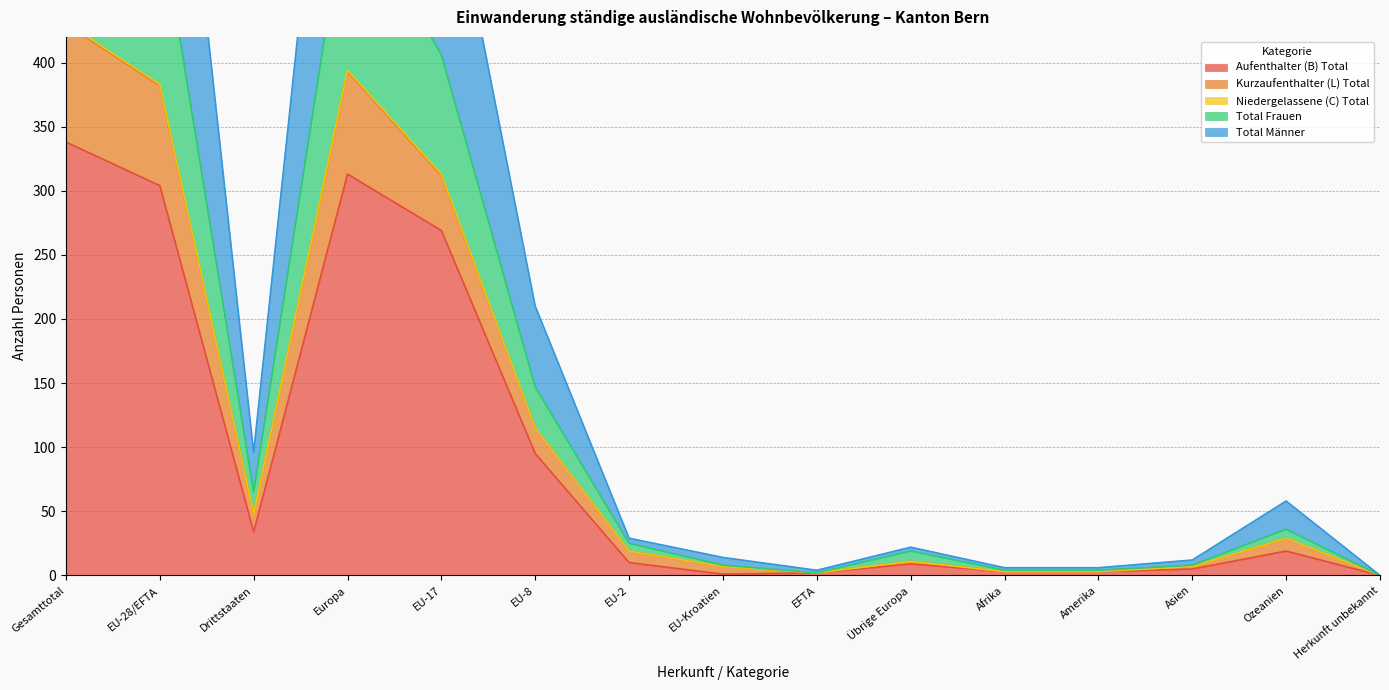

At which label does Aufenthalter (B) Total reach its peak?

Gesamttotal